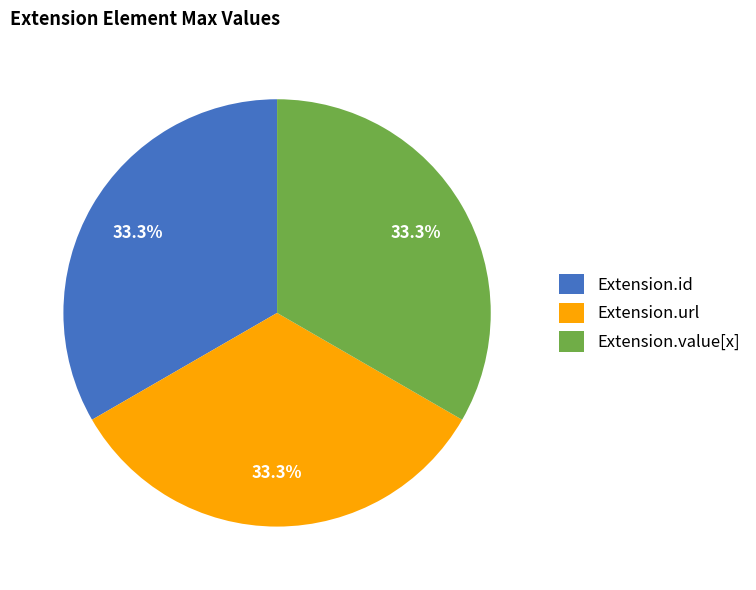

How much of the chart is everything except Extension.value[x]?

66.7%